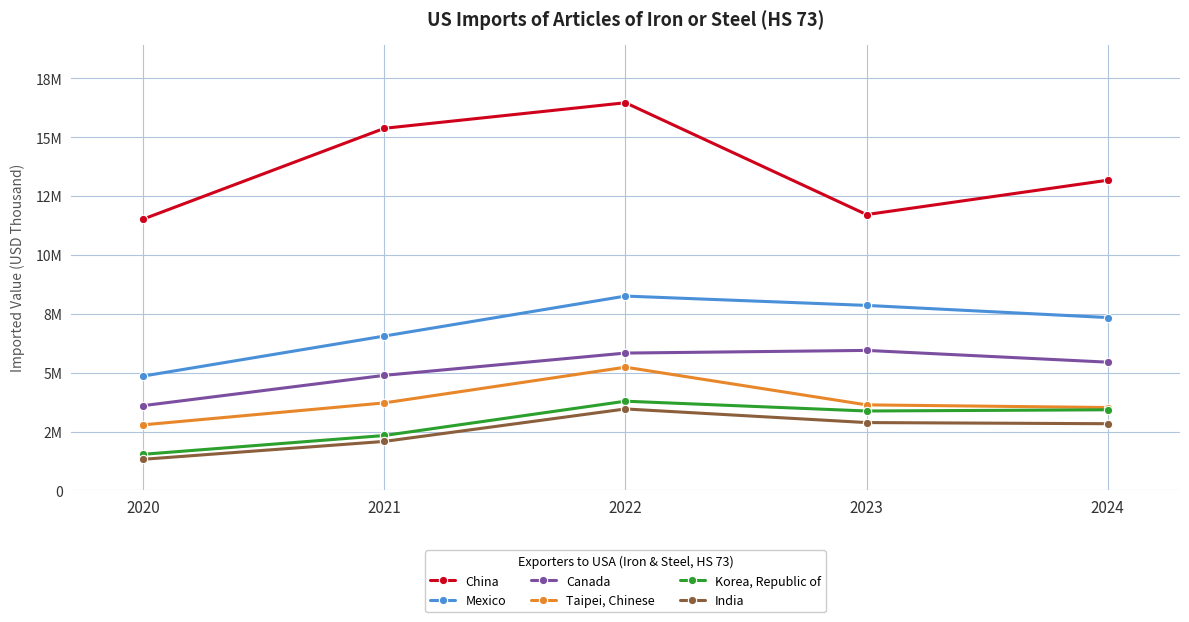

Rank the series by their maximum value, from lowest to highest.

India, Korea, Republic of, Taipei, Chinese, Canada, Mexico, China